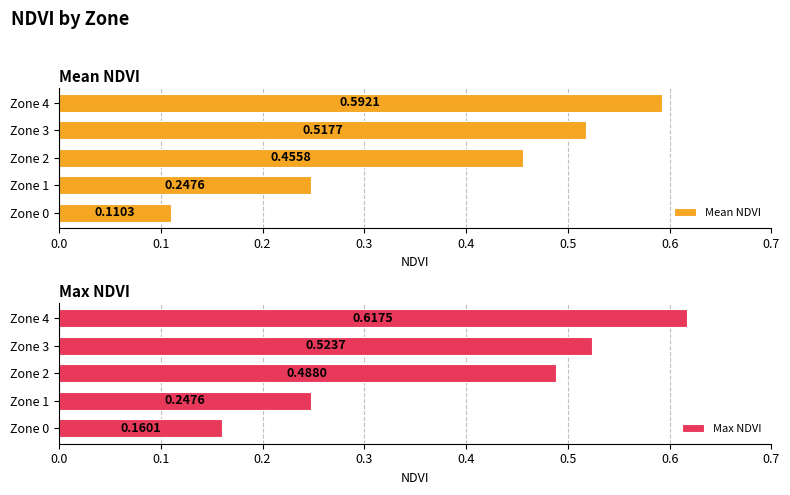

What is the average value of the Max NDVI series?

0.4